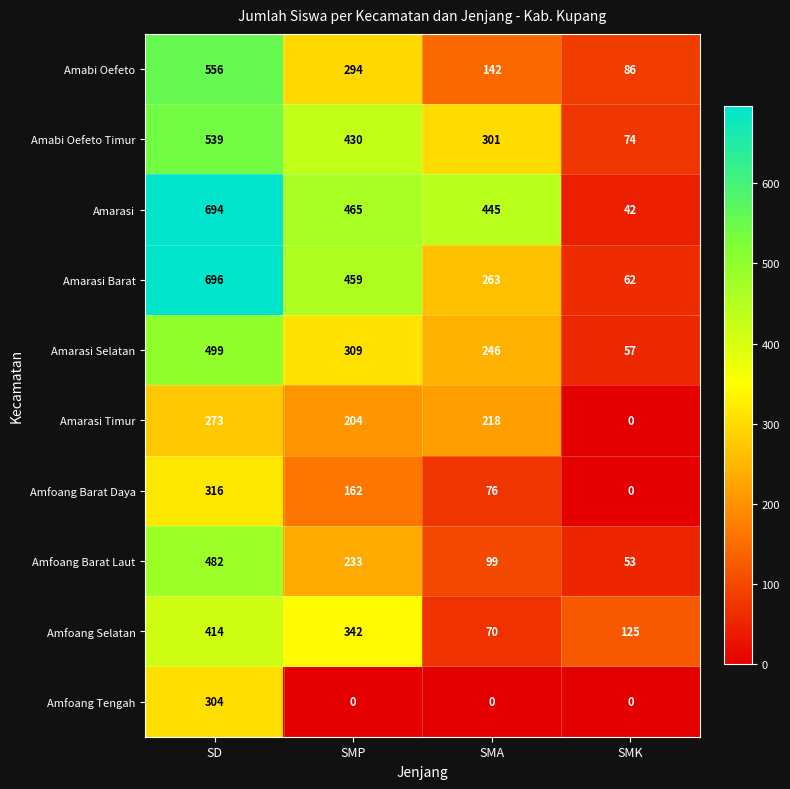

At how many categories does at least one series exceed 136?

3